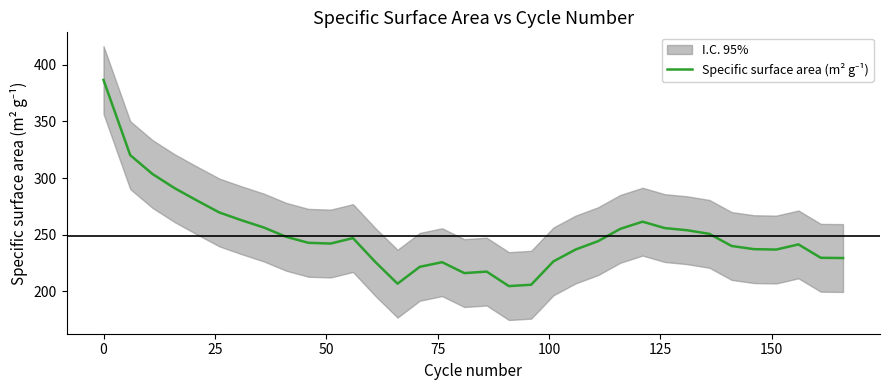

True or false: the data has more than 0 interior local peaks.

True